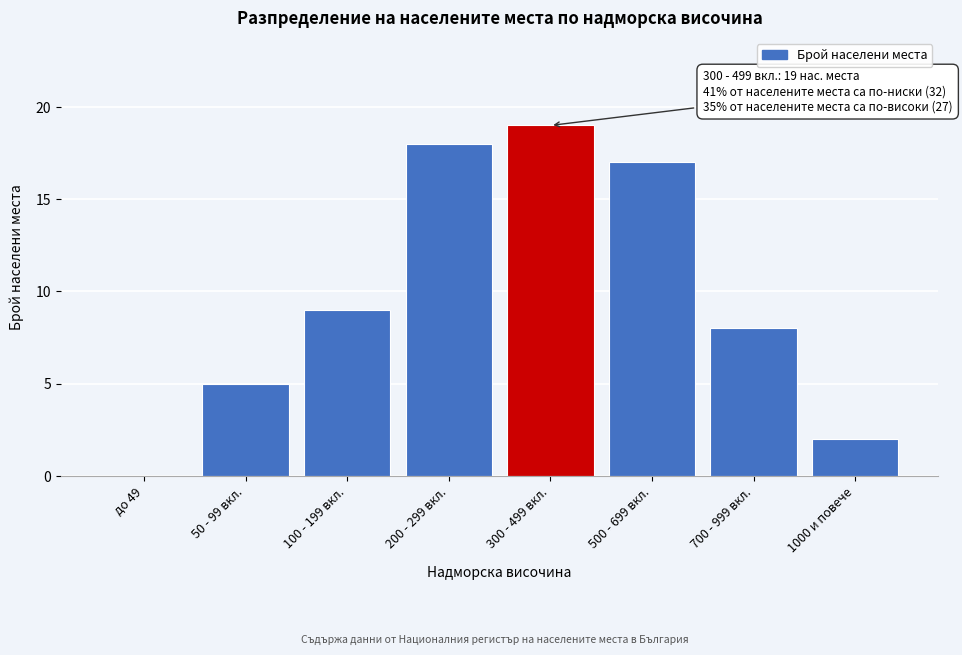

Reading left to right, what are all the values shown in this chart?

до 49=0	50 - 99 вкл.=5	100 - 199 вкл.=9	200 - 299 вкл.=18	300 - 499 вкл.=19	500 - 699 вкл.=17	700 - 999 вкл.=8	1000 и повече=2